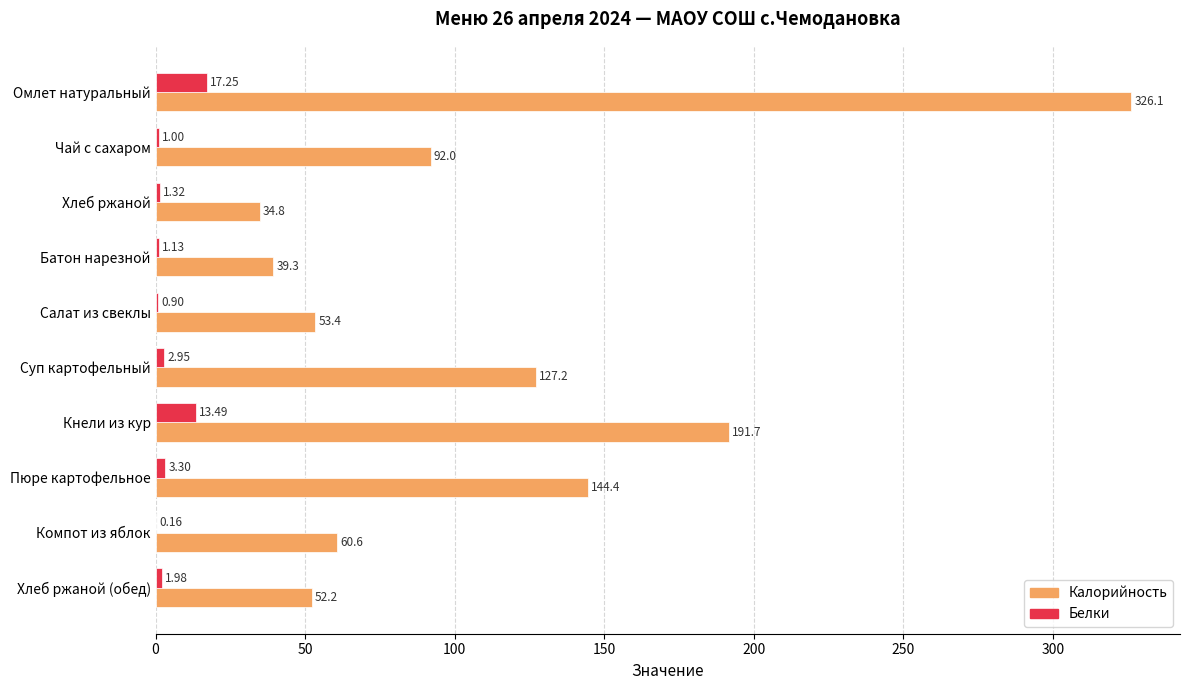

Which label corresponds to the largest value in the chart?

Омлет натуральный